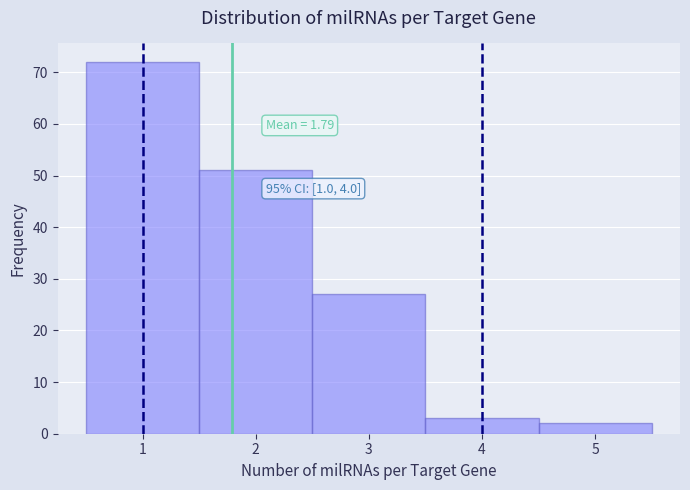

Over which range of the x-axis is the bar tallest?

0.5 to 1.5